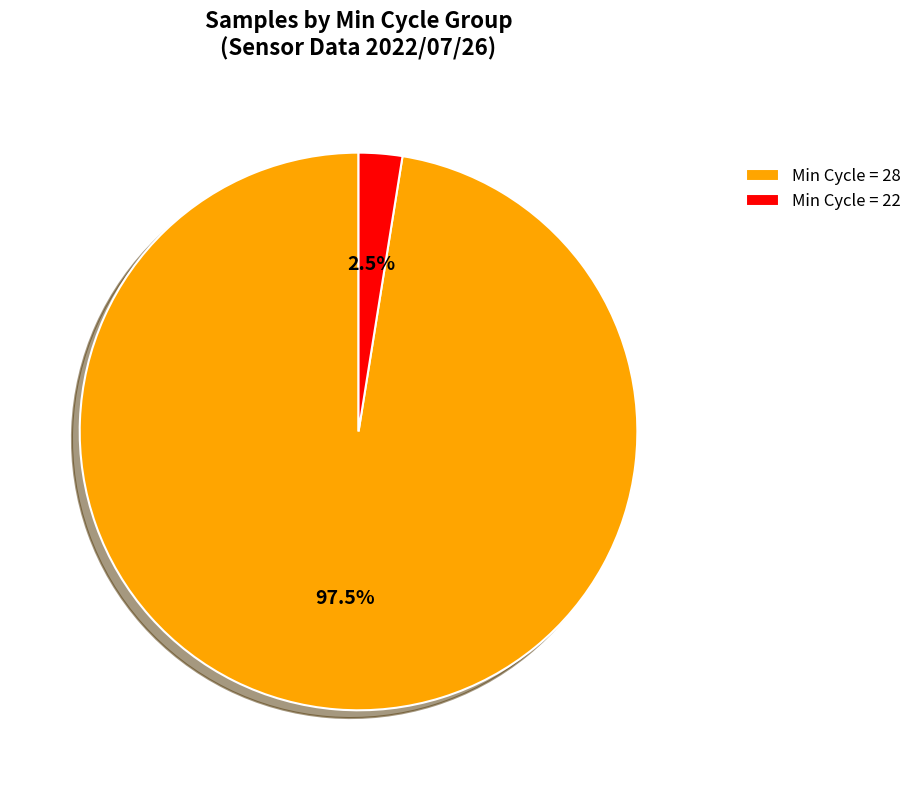

Which slice is the largest?

Min Cycle = 28